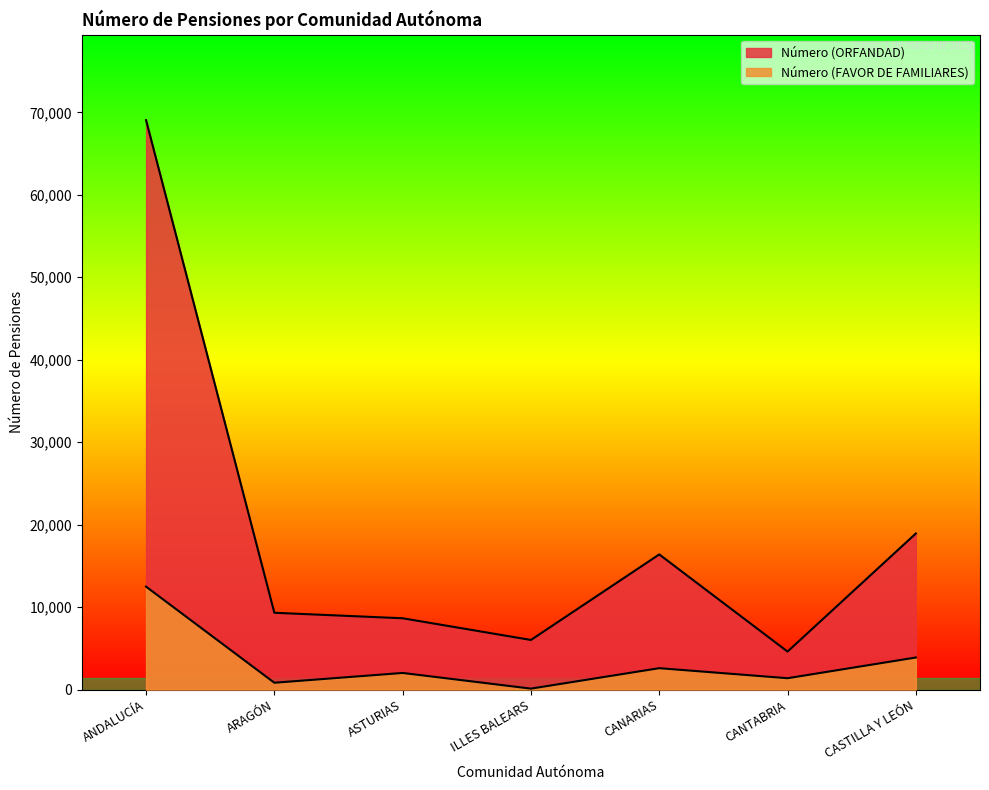

What is the sum of all Número (FAVOR DE FAMILIARES) values?

23315